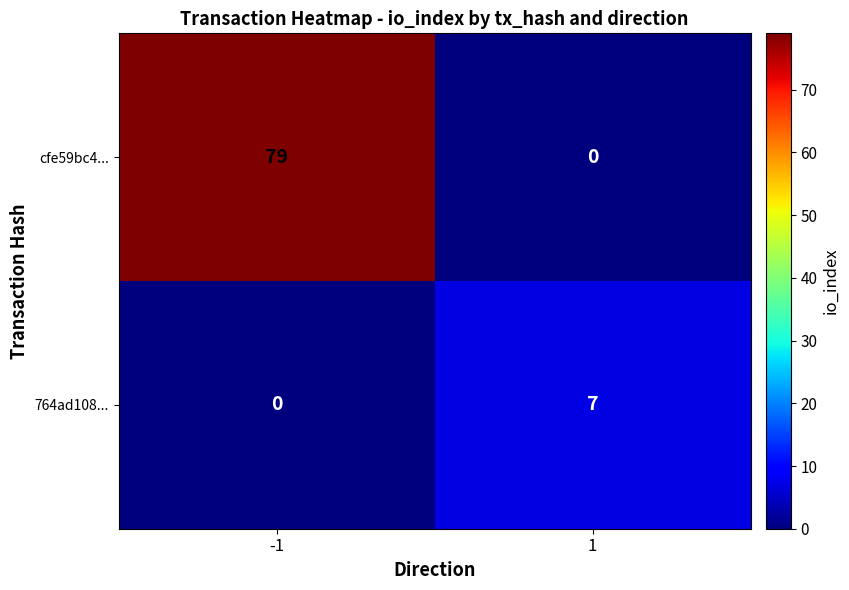

True or false: 764ad108... has a value of 0 at -1.

True